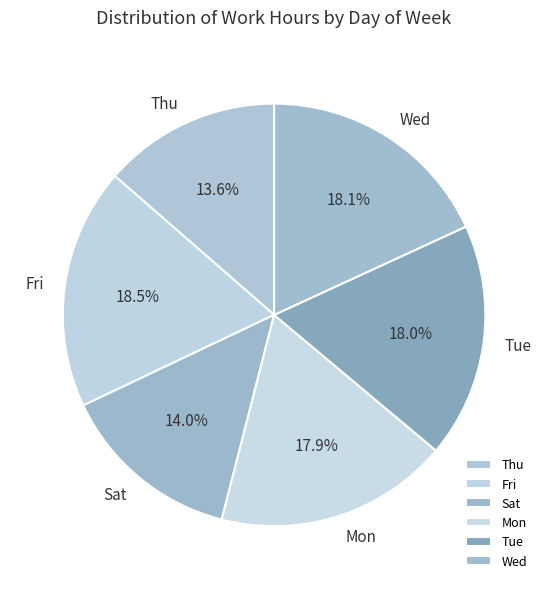

Does Fri represent more than half of the total?

No